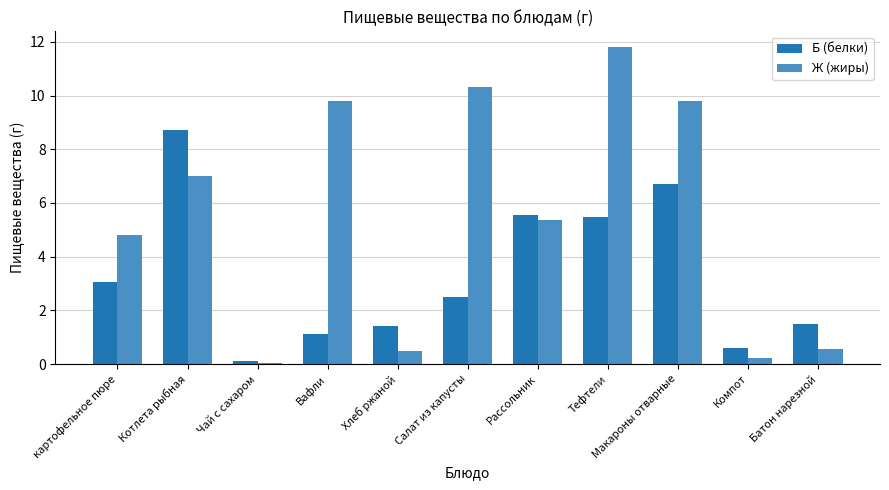

True or false: Ж (жиры) has a value of 16.5 at Салат из капусты.

False